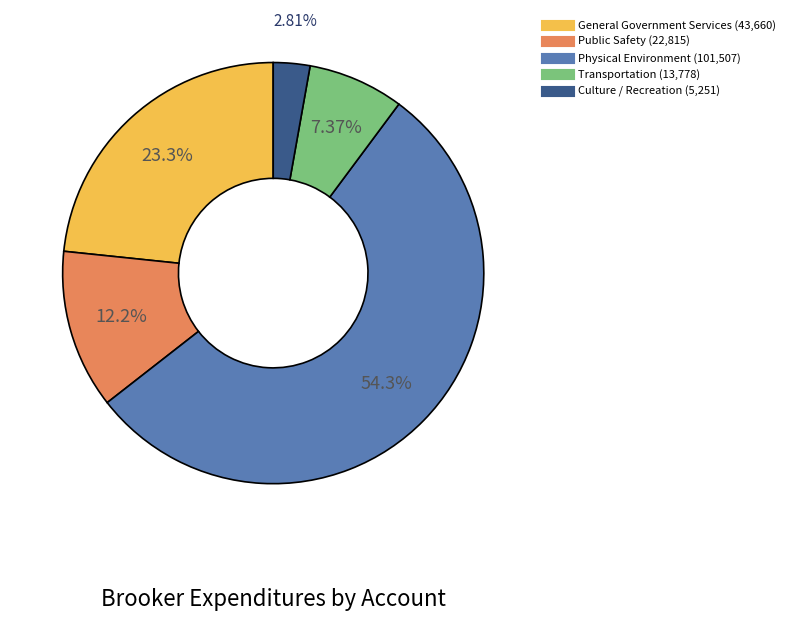

To the nearest percent, what is the combined percentage of Physical Environment and General Government Services?

78%